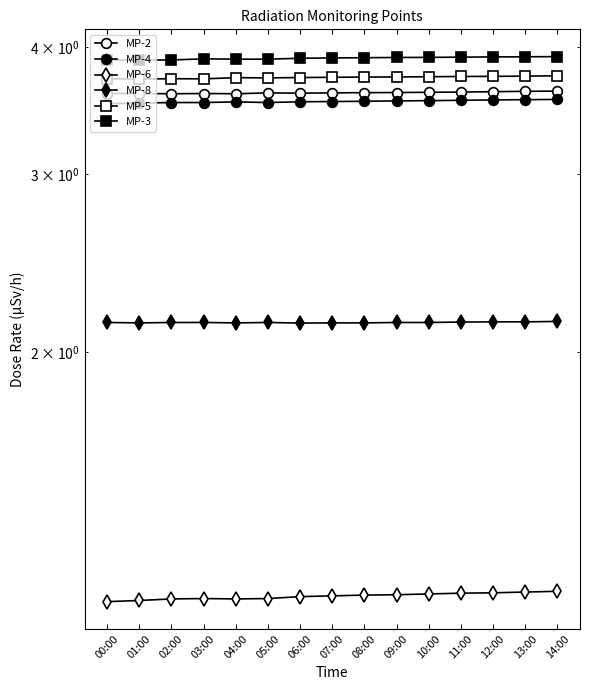

What is the label of the 5th point from the left?

04:00